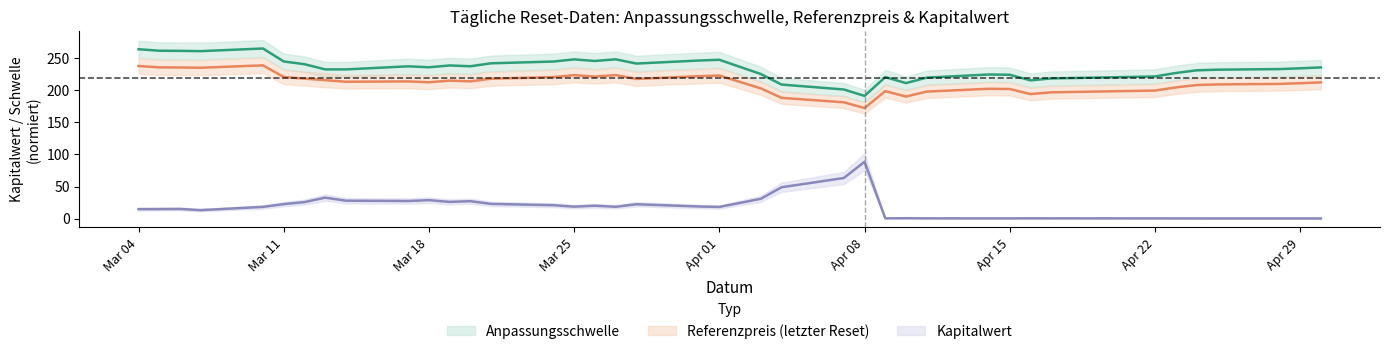

Does the chart display data point markers on the line(s)?

No